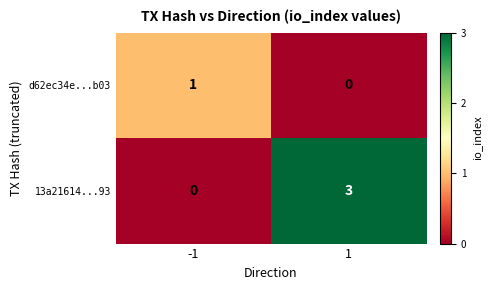

True or false: 13a21614...93 has a value of 0 at -1.

True